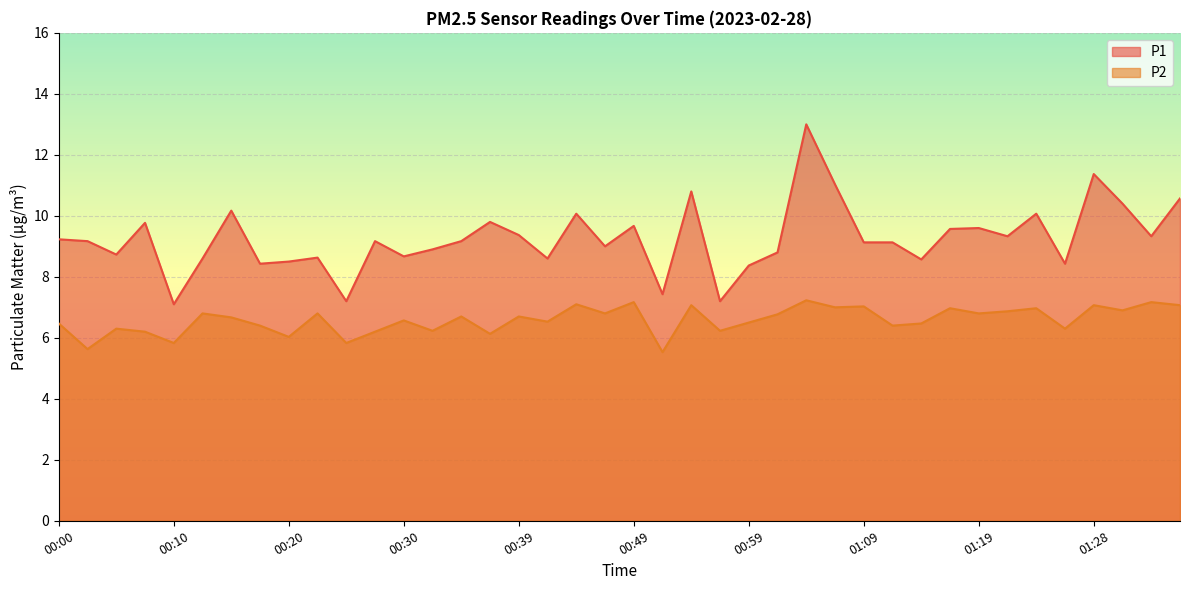

Count the number of categories in the chart.

40